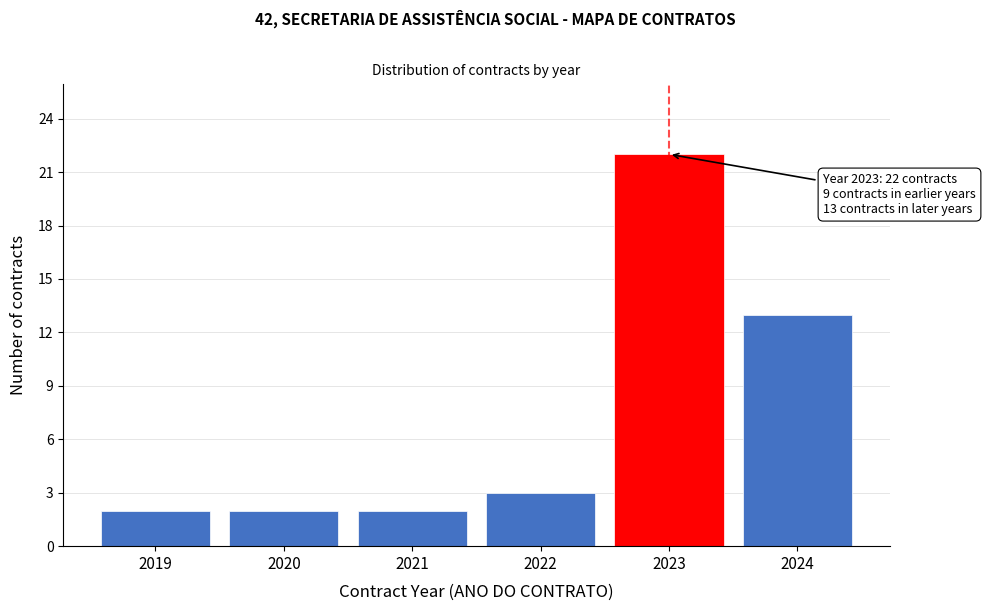

Reading right to left, extract all data points from this chart.

13	22	3	2	2	2